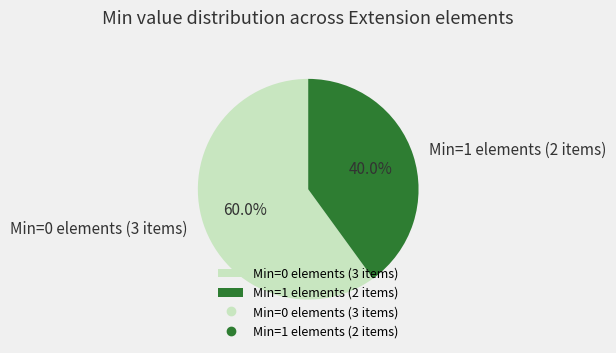

Which slice is the smallest?

Min=1 elements (2 items)